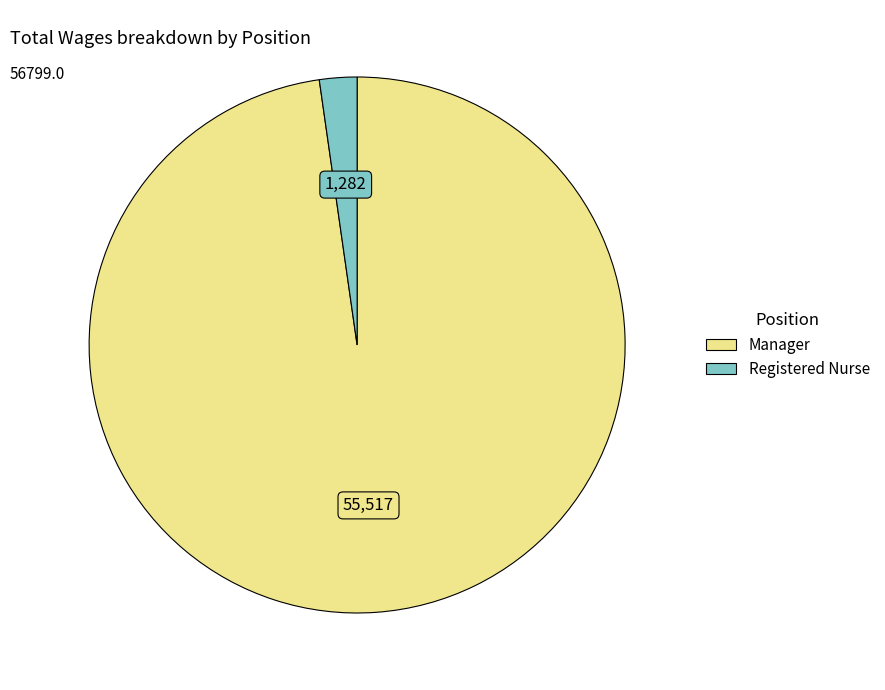

Does any single category account for the majority?

Yes